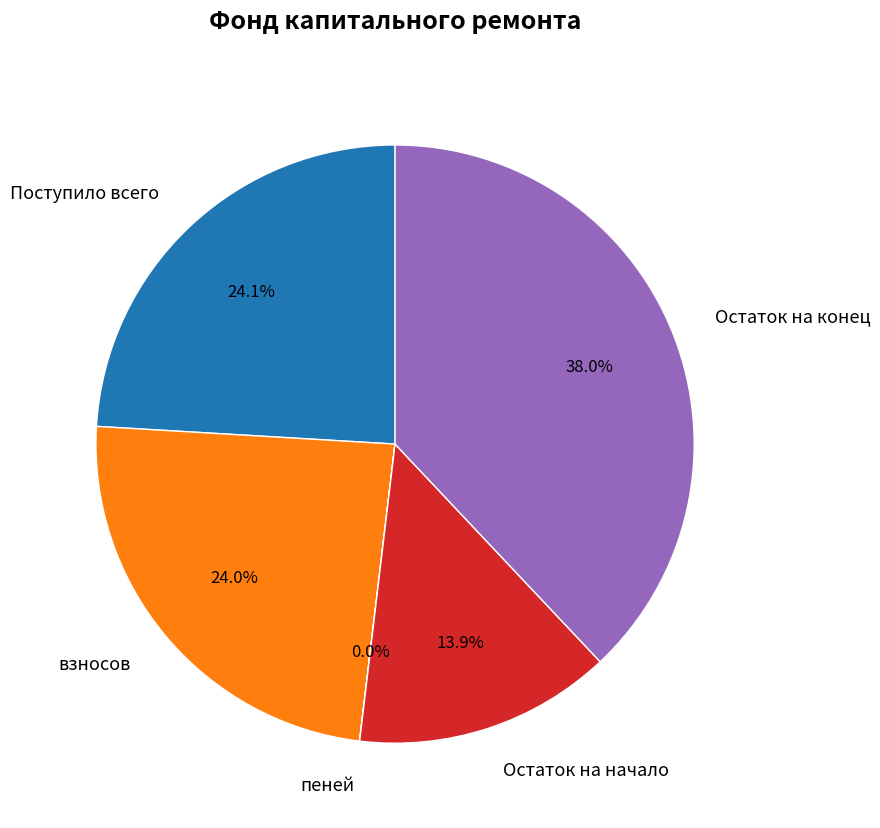

Approximately how many times larger is the value at Поступило всего compared to Остаток на конец?

0.6